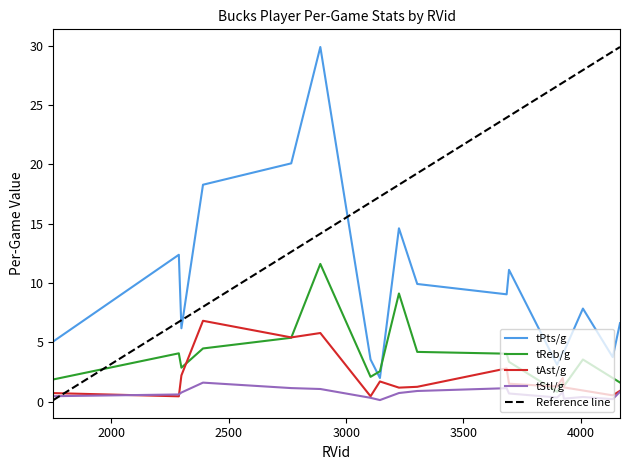

What is the maximum value for tPts/g?

29.9